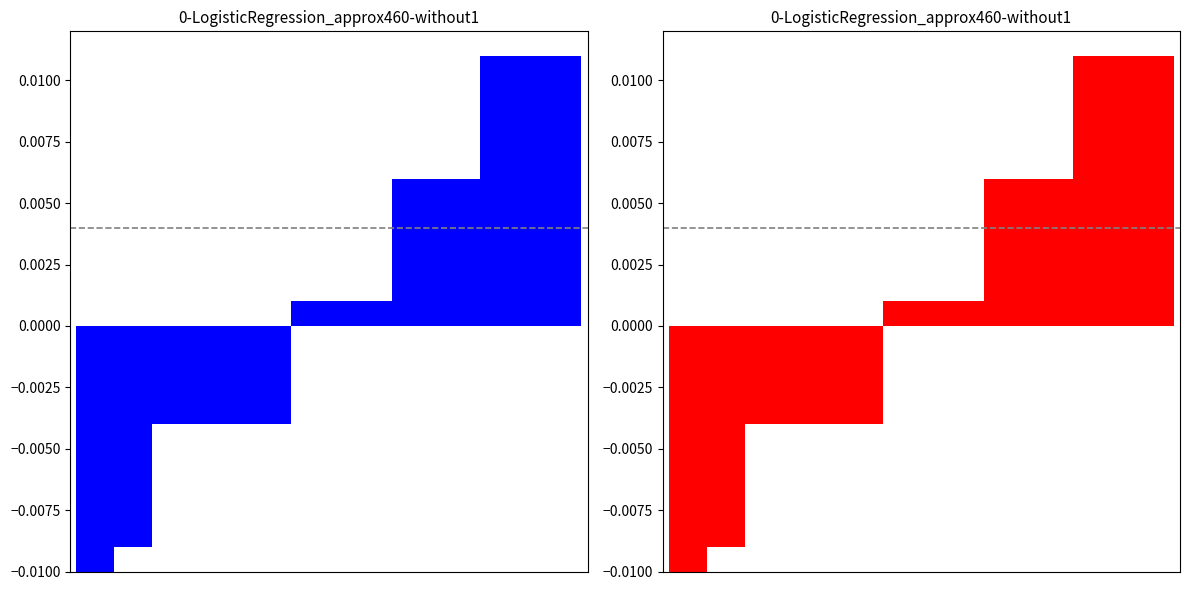

At how many categories does at least one series exceed 0?

23